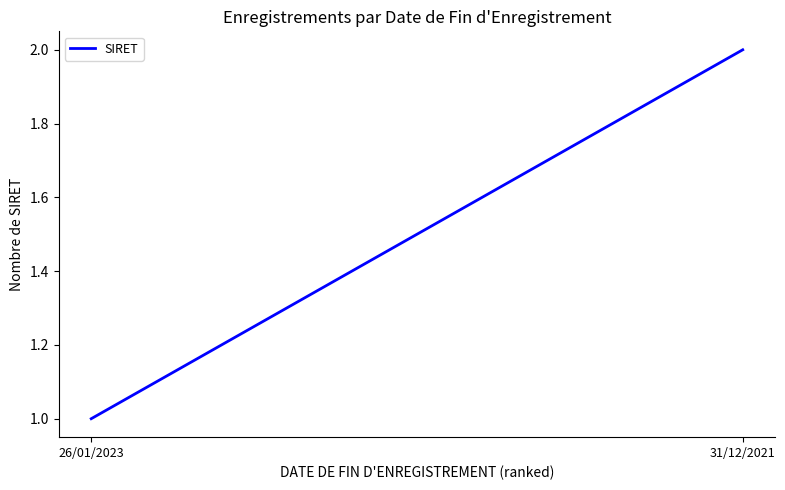

Reading left to right, transcribe all the data shown in this chart.

1	2